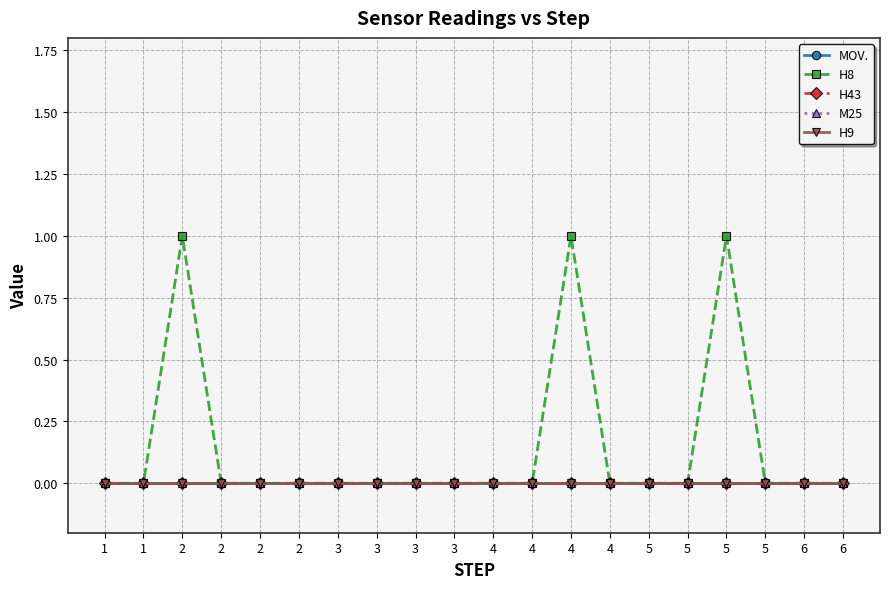

How many lines are shown in the chart?

5